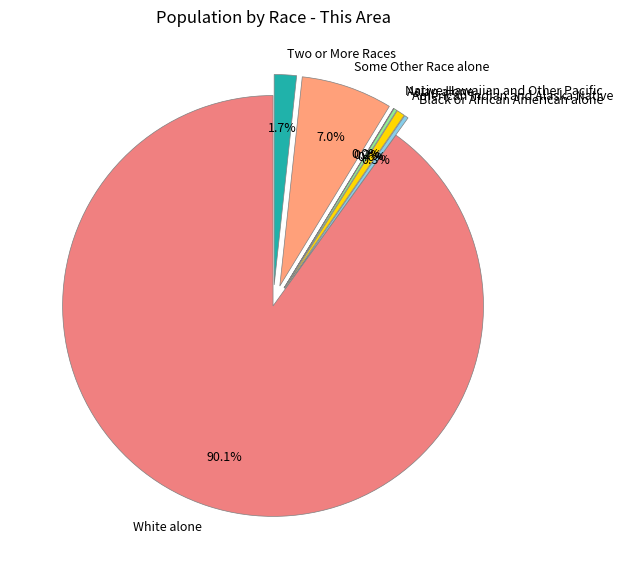

How much of the chart is everything except Two or More Races?

98.3%